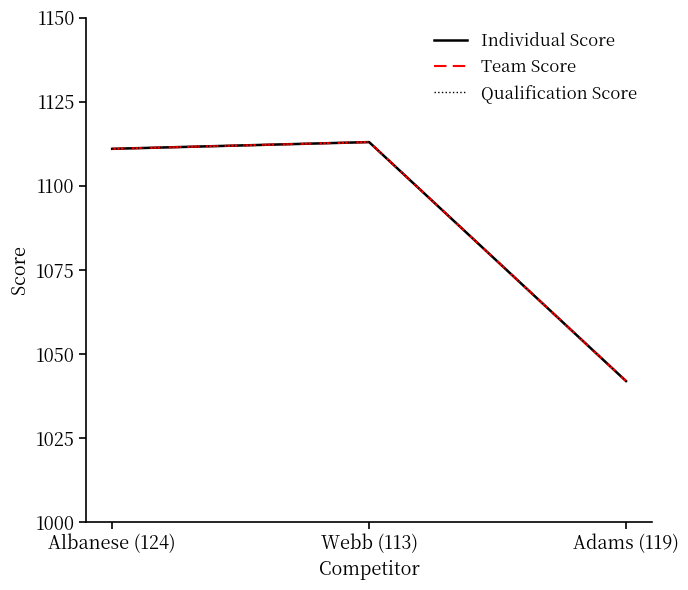

What is the minimum value for Qualification Score?

1042